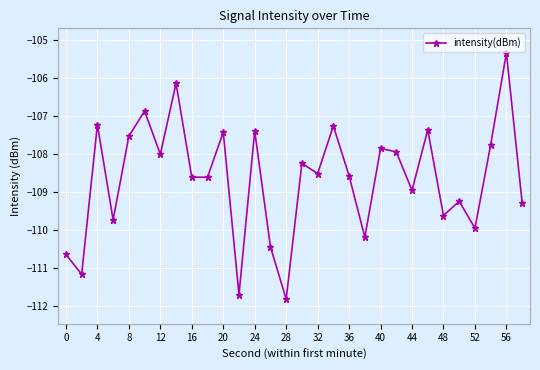

What is the difference between the maximum and minimum values?

6.5